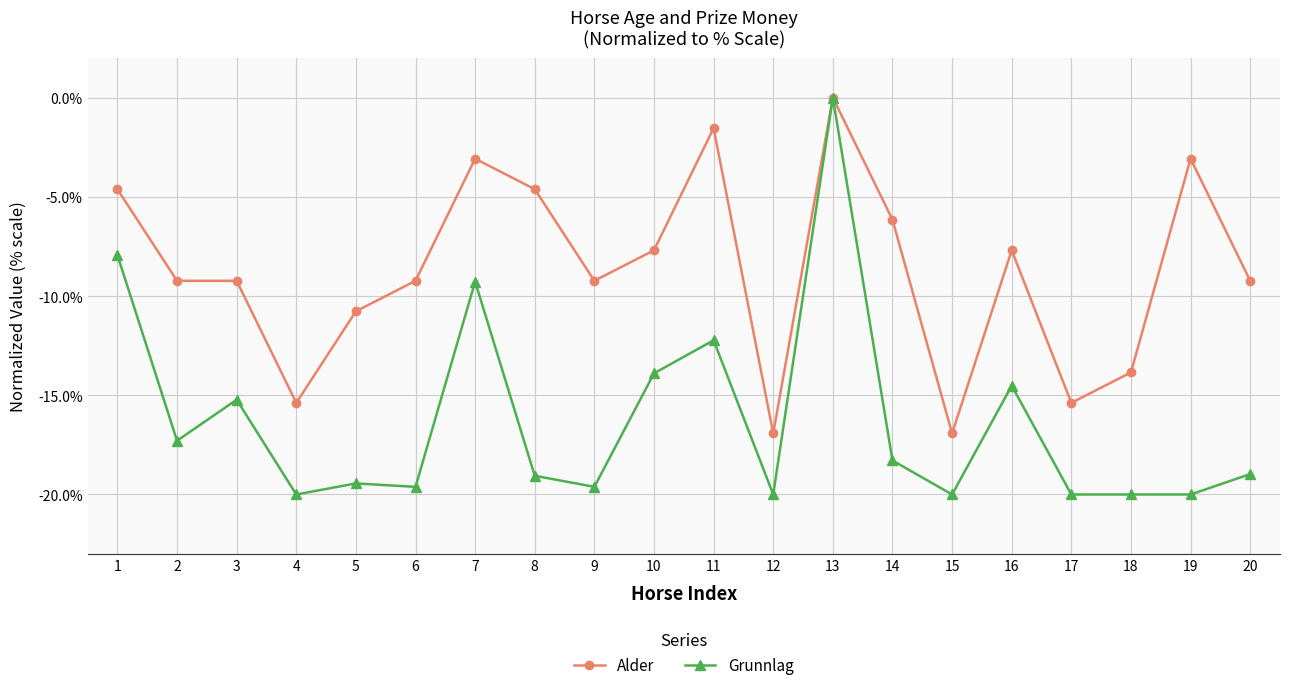

At 10, list the series in order from largest to smallest.

Alder, Grunnlag